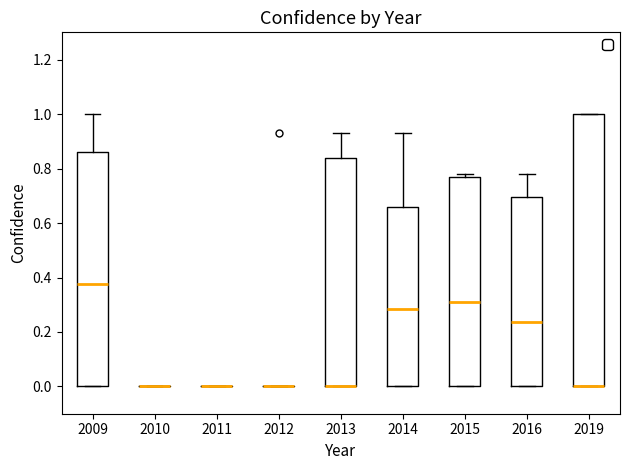

Where does the median line of the box at x = 2009 sit on the y-axis? The values are not printed on the chart, so give them approximately, as read against the axis.

0.38